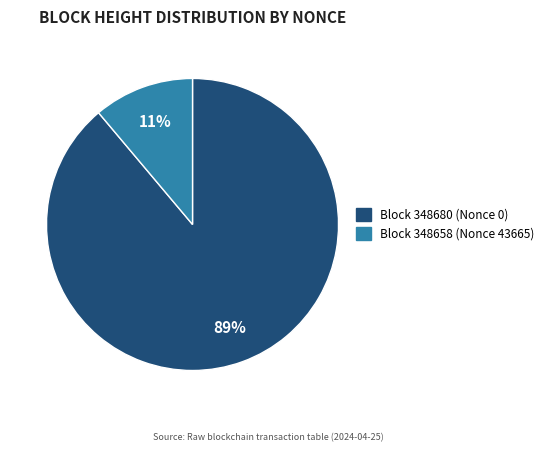

Combined, do Block 348680 (Nonce 0) and Block 348658 (Nonce 43665) account for over 50%?

Yes